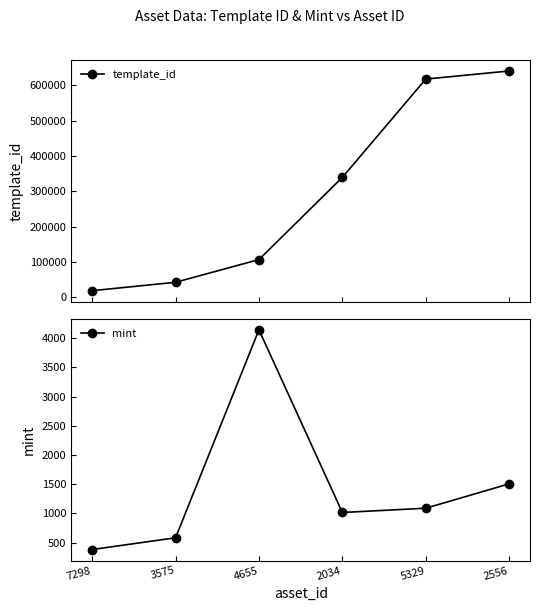

Reading left to right, transcribe all the data shown in this chart.

template_id: 7298=18581	3575=42420	4655=106640	2034=339228	5329=617508	2556=640424
mint: 7298=383	3575=584	4655=4143	2034=1017	5329=1090	2556=1507